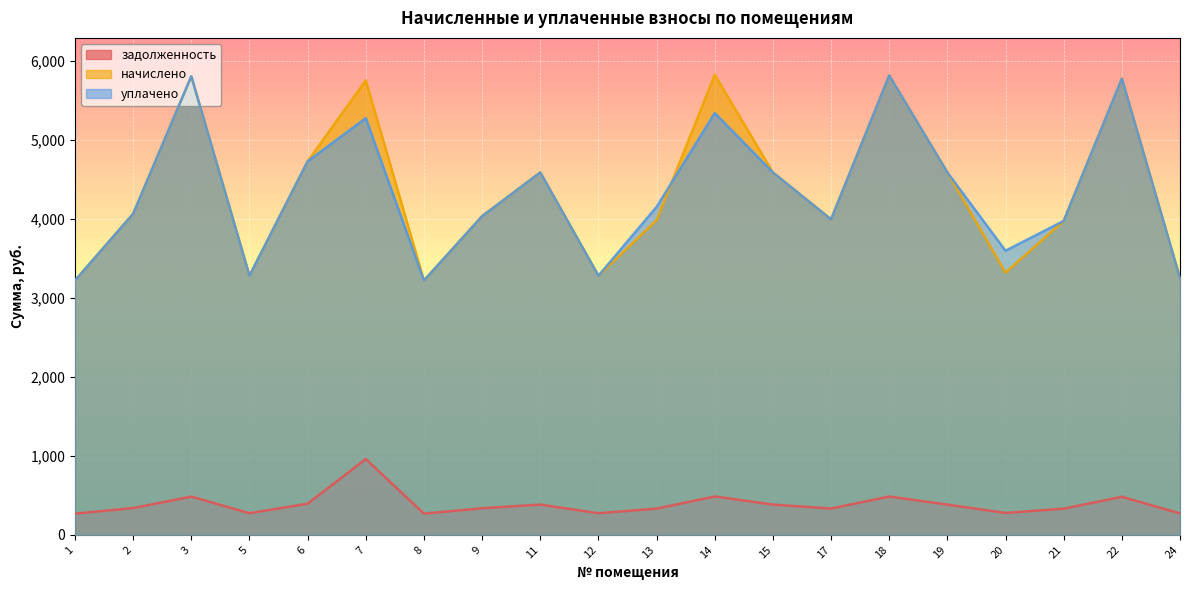

How many interior local valleys does the задолженность series have?

5